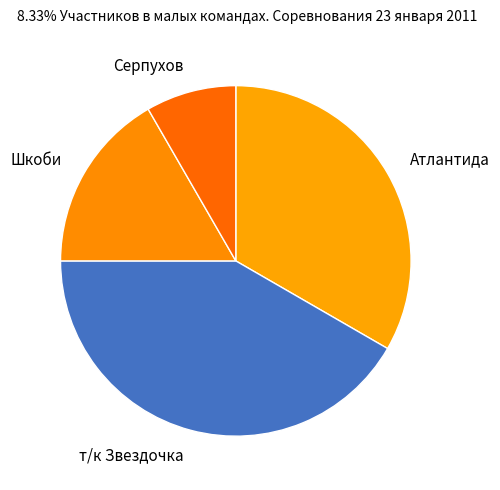

Rank the categories by value from highest to lowest.

т/к Звездочка, Атлантида, Шкоби, Серпухов